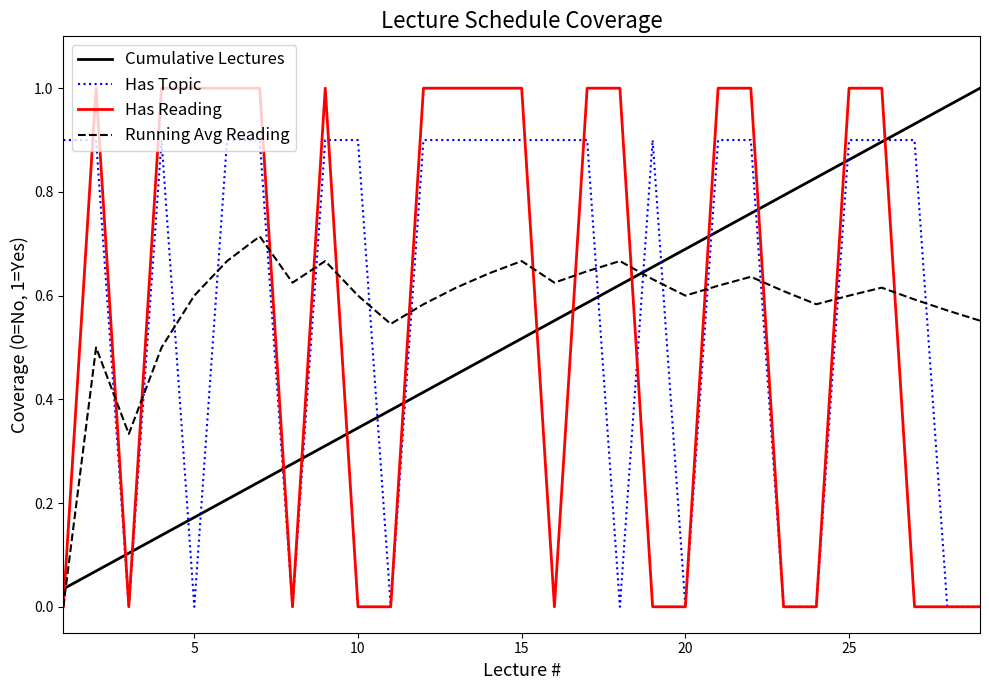

Which series has the largest range (max minus min)?

Has Reading